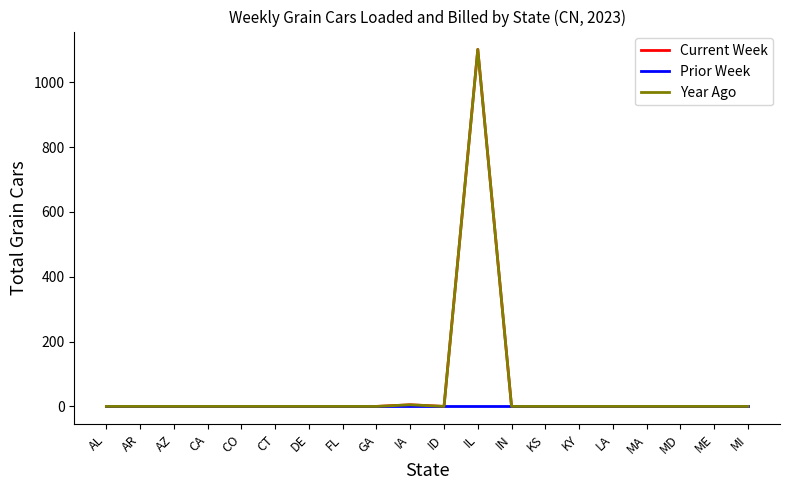

Reading left to right, transcribe all the data shown in this chart.

Current Week: 0	0	0	0	0	0	0	0	0	5	0	1101	0	0	0	0	0	0	0	0
Prior Week: 0	0	0	0	0	0	0	0	0	0	0	0	0	0	0	0	0	0	0	0
Year Ago: 0	0	0	0	0	0	0	0	0	5	0	1101	0	0	0	0	0	0	0	0